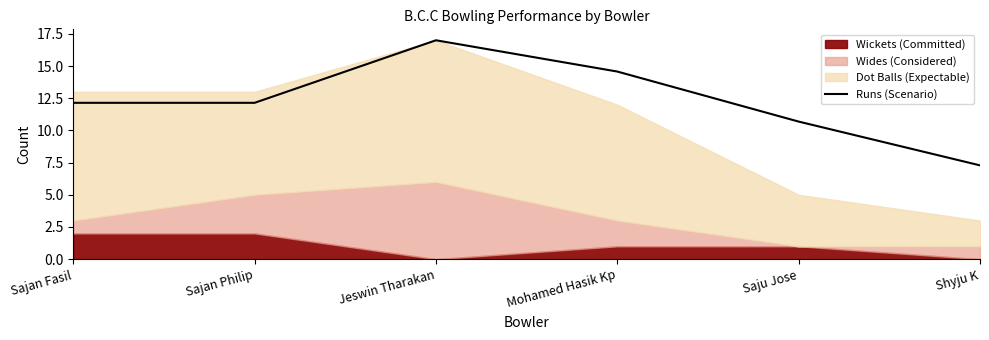

How many values are below 12?

2